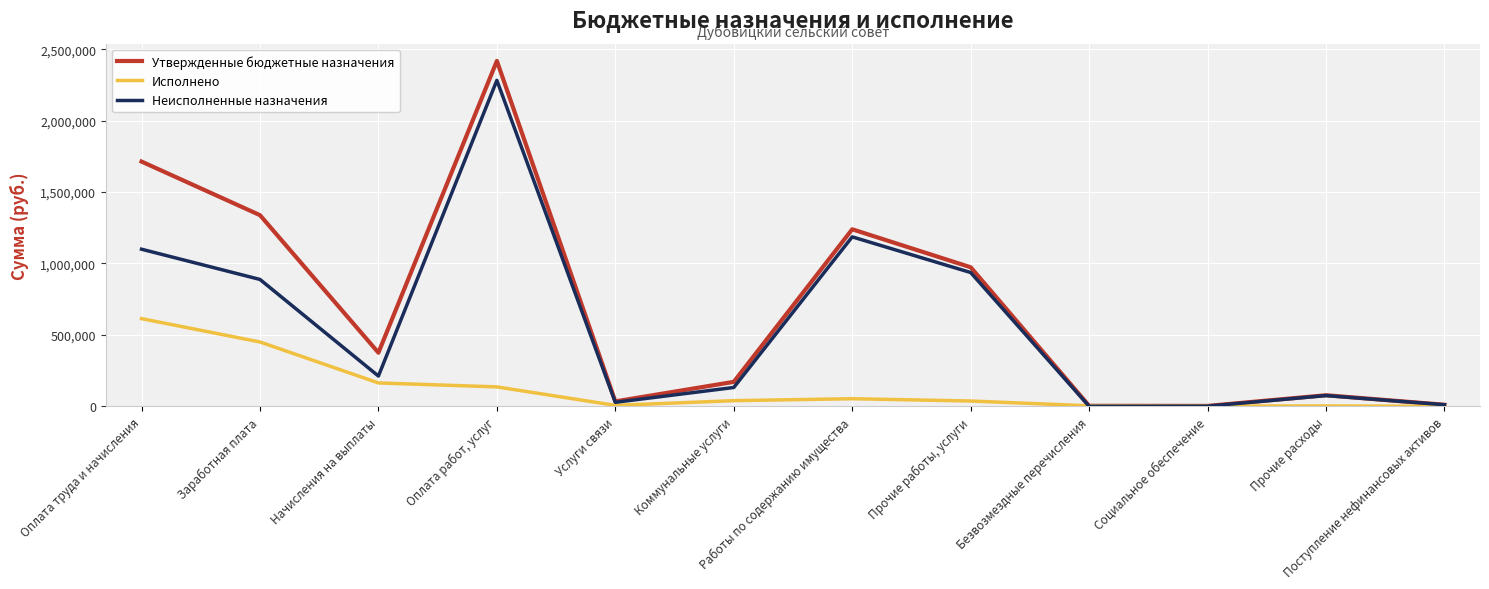

What is the approximate value of Исполнено at Начисления на выплаты?

163546.9